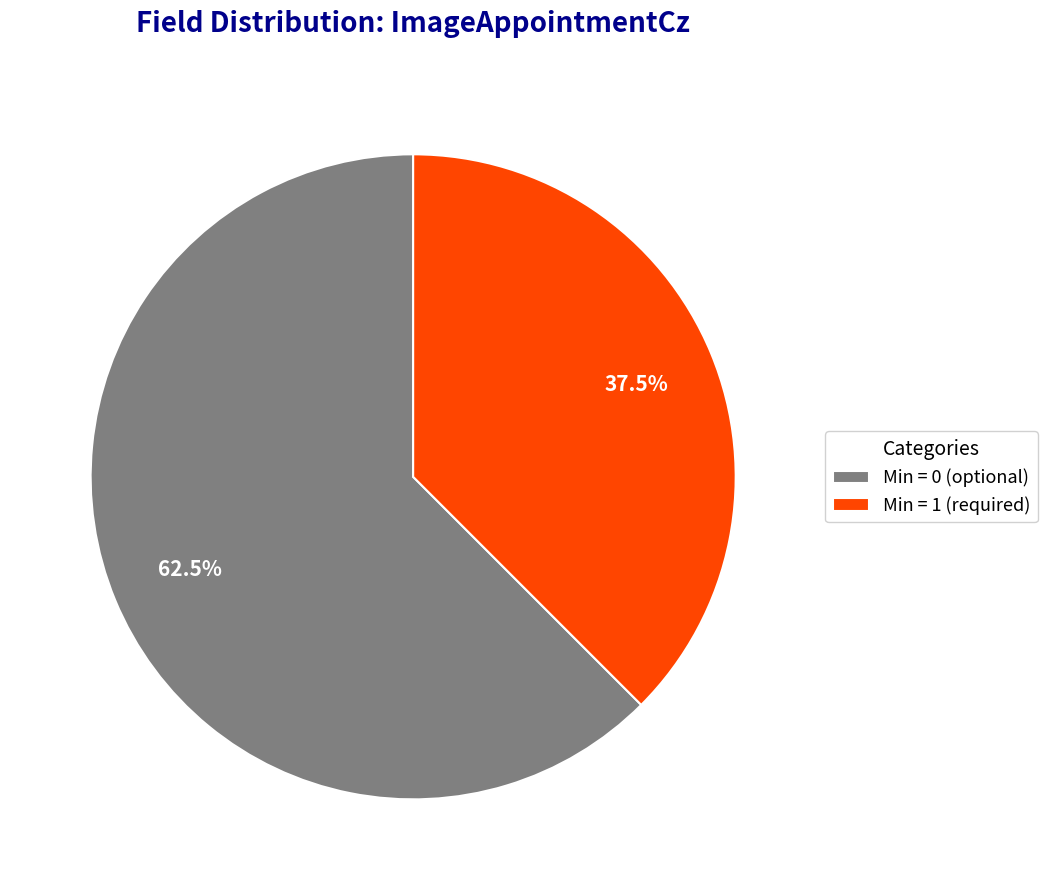

Rank the categories by value from highest to lowest.

Min = 0 (optional), Min = 1 (required)